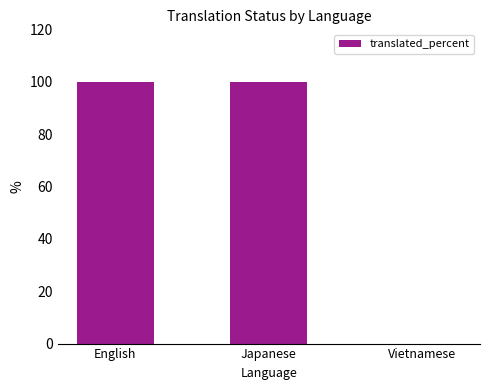

Are the bars horizontal?

No